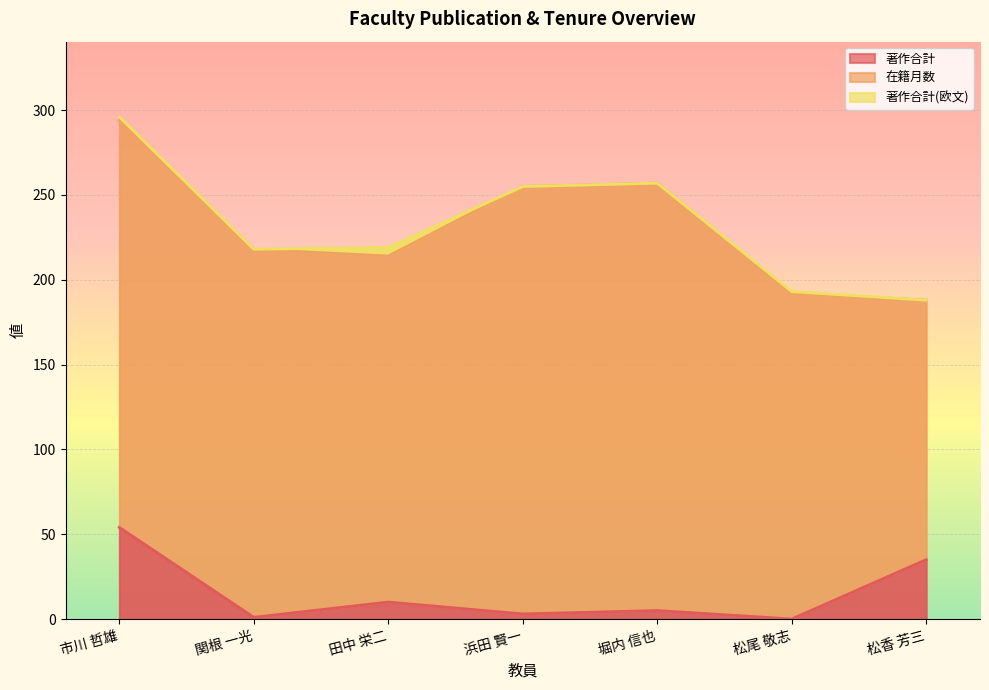

Which series changed the most between 市川 哲雄 and 浜田 賢一?

著作合計